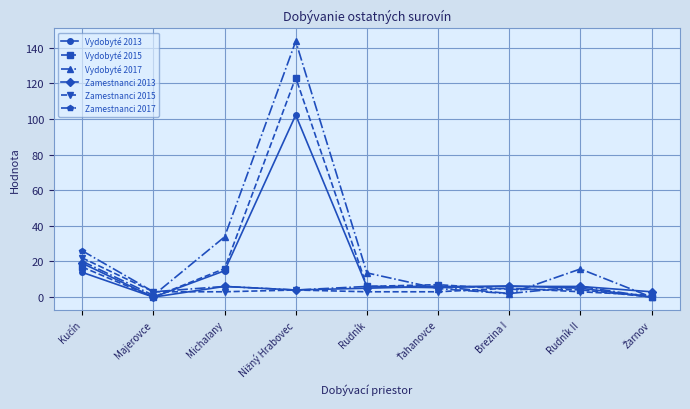

What is the difference between the maximum and second lowest values in the Zamestnanci 2013 series?

16.0